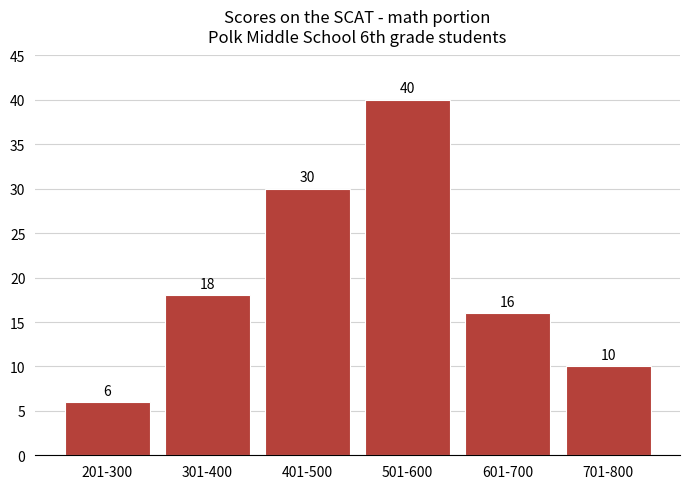

Reading left to right, what are all the values shown in this chart?

6	18	30	40	16	10